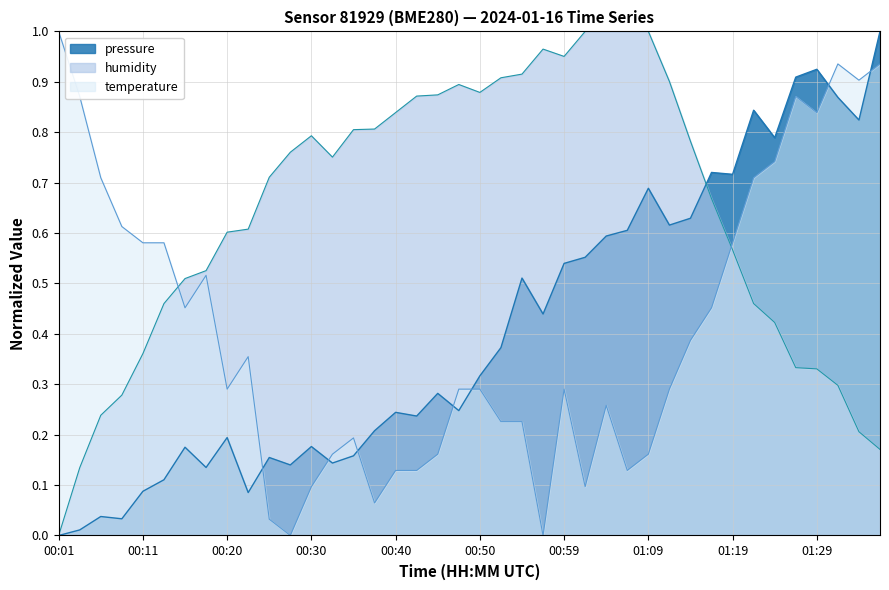

What is the value of the pressure point at the 18th from the left?

0.2